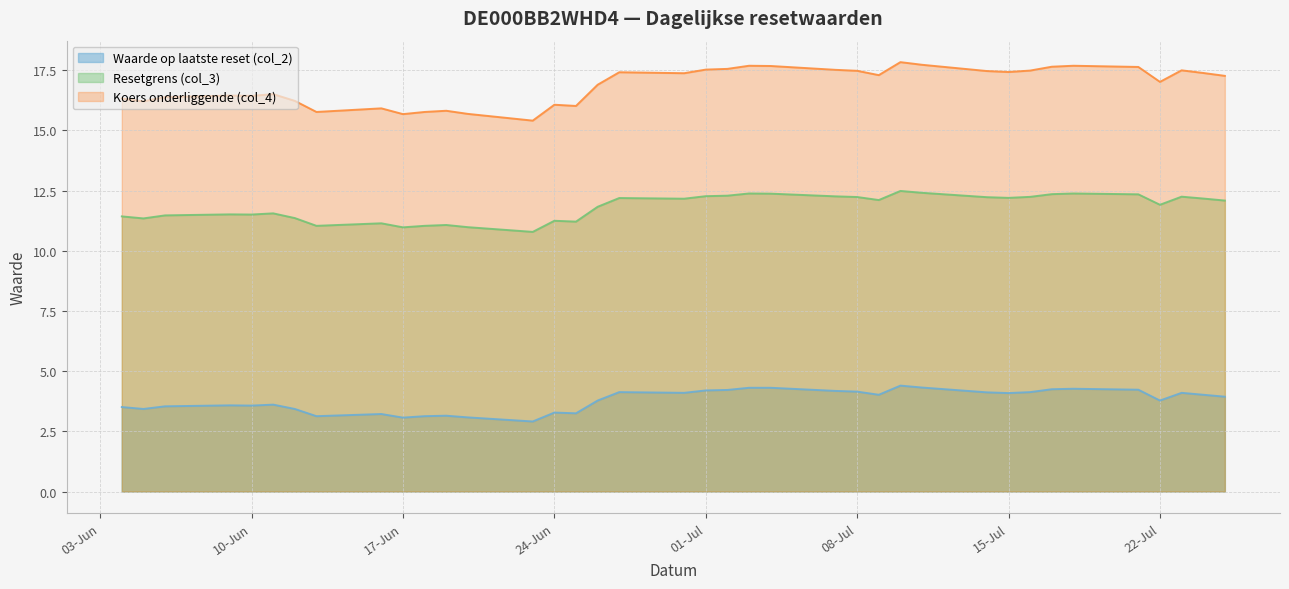

Rank the series by their maximum value, from lowest to highest.

Waarde op laatste reset (col_2), Resetgrens (col_3), Koers onderliggende (col_4)